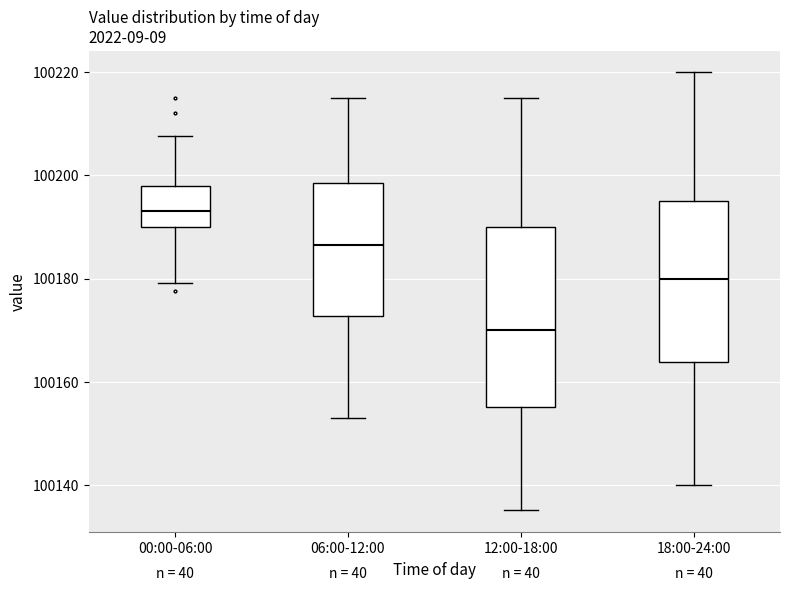

Comparing the boxes themselves (not the whiskers), which one is the tallest?

12:00-18:00